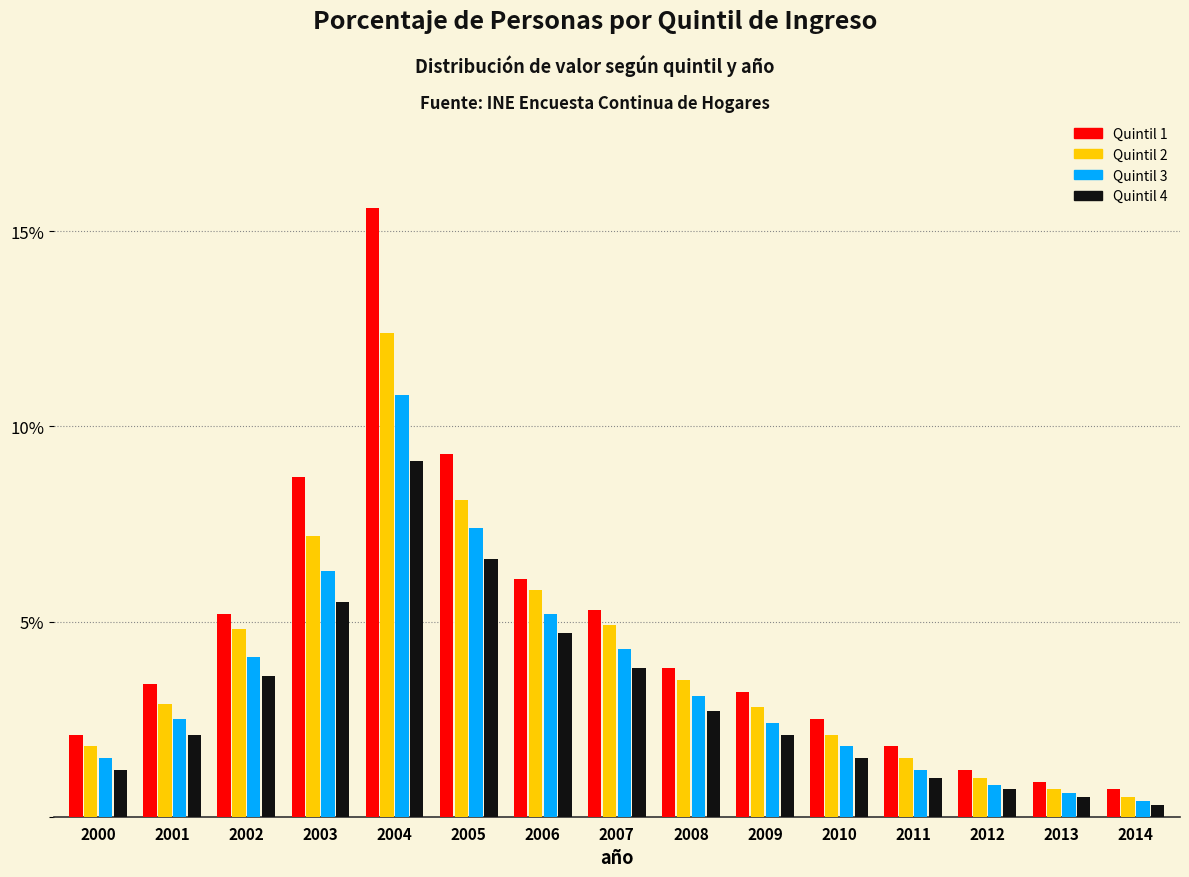

Which label corresponds to the largest value in the chart?

2004